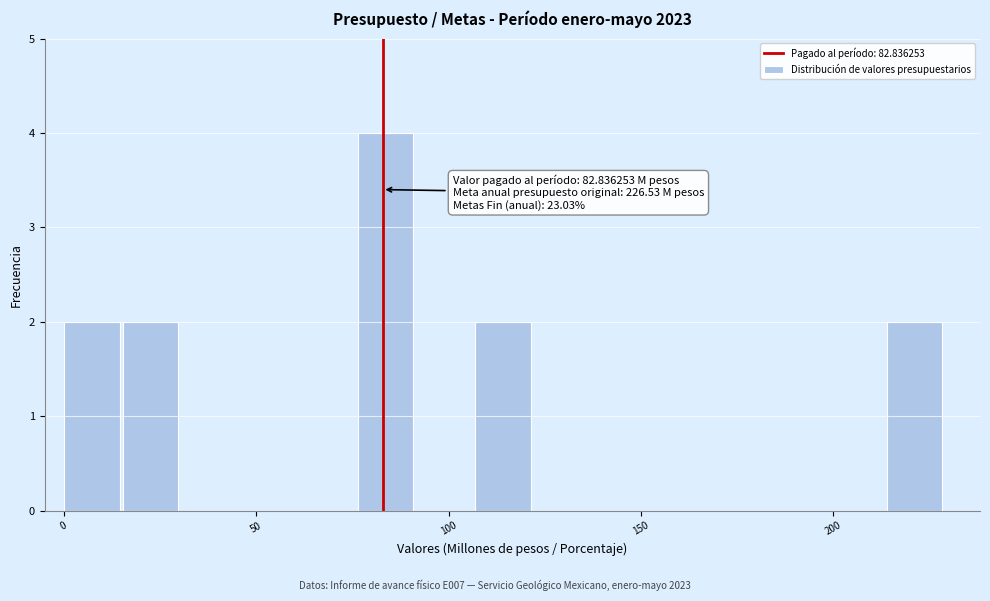

Around what value on the x-axis is the tallest bar? Give the approximate position of its centre, as read against the axis.

85